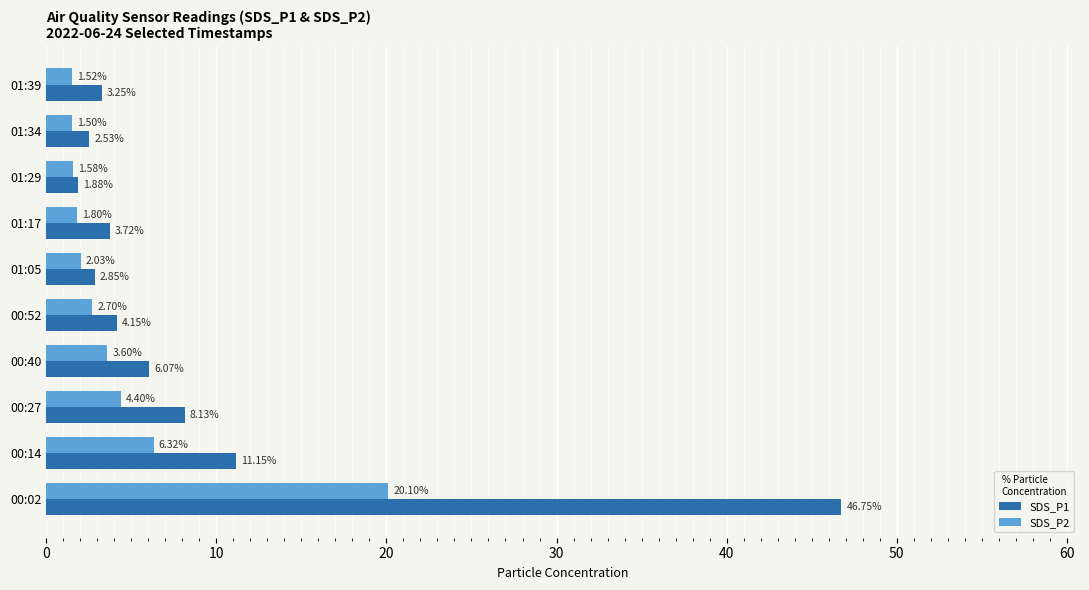

What is the spread (max minus min) of values at 01:34?

1.0